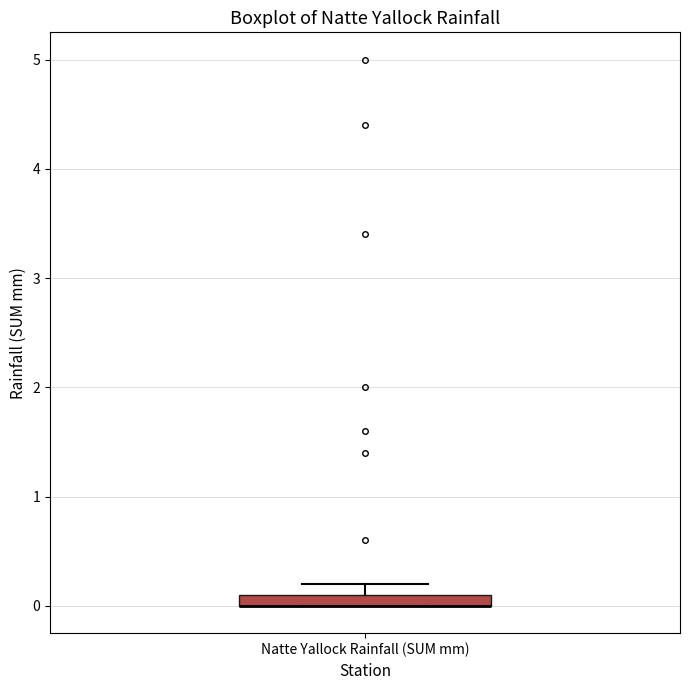

Where is the lower edge of the box for Natte Yallock Rainfall (SUM mm) on the y-axis? The values are not printed on the chart, so give them approximately, as read against the axis.

0.0